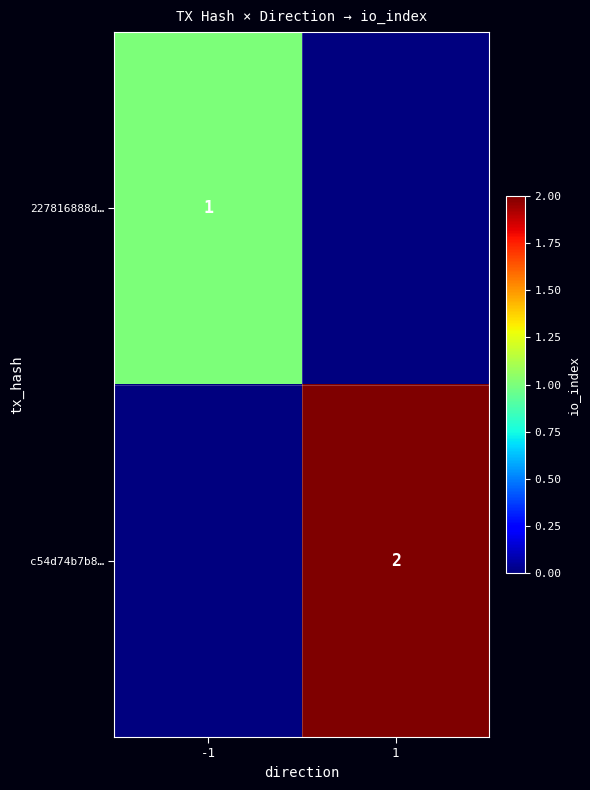

True or false: c54d74b7b8… has a value of 3 at 1.

False